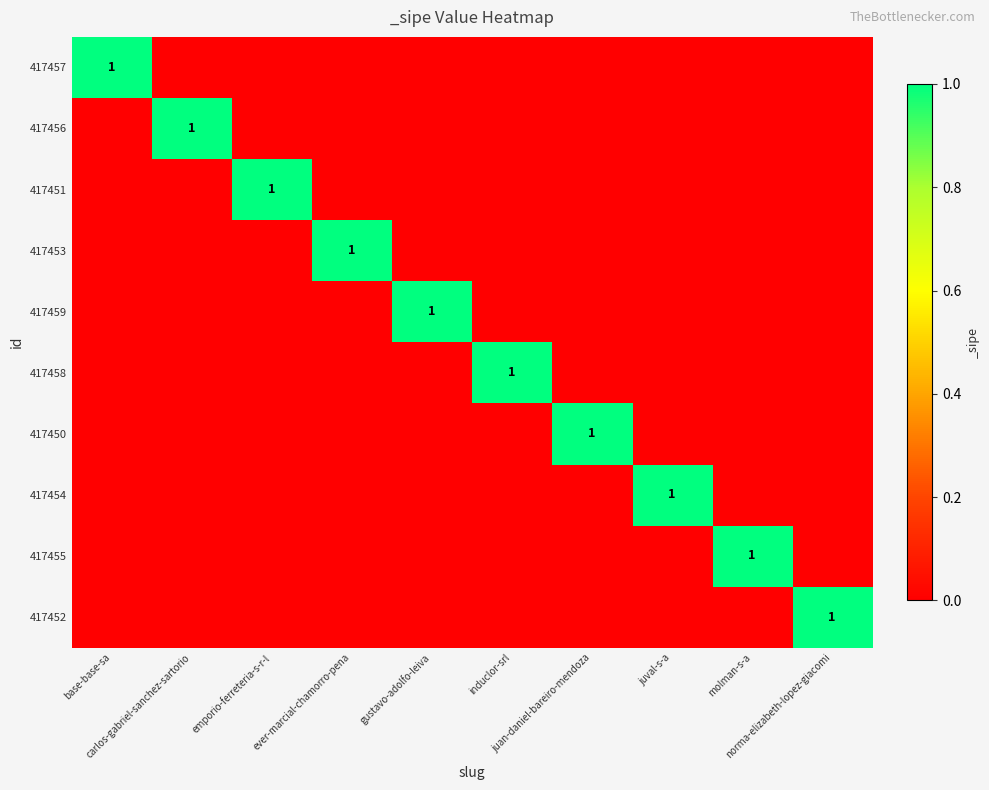

Which series changed the most between juan-daniel-bareiro-mendoza and norma-elizabeth-lopez-giacomi?

417450